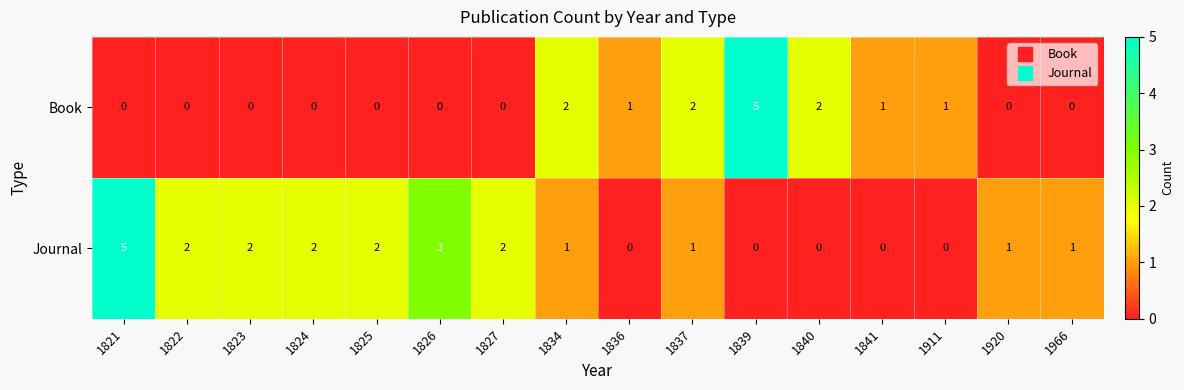

True or false: Book has a value of 1 at 1834.

False